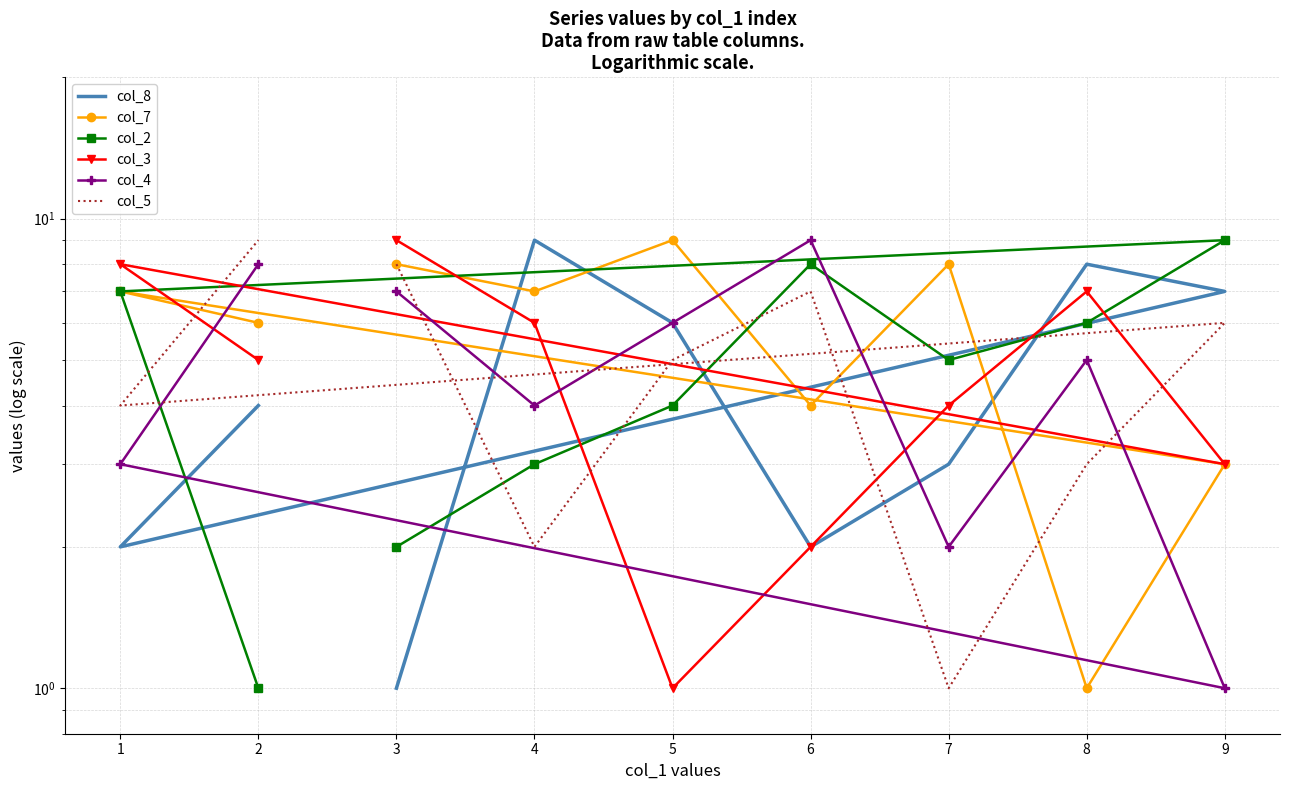

How many interior local valleys does the col_2 series have?

1